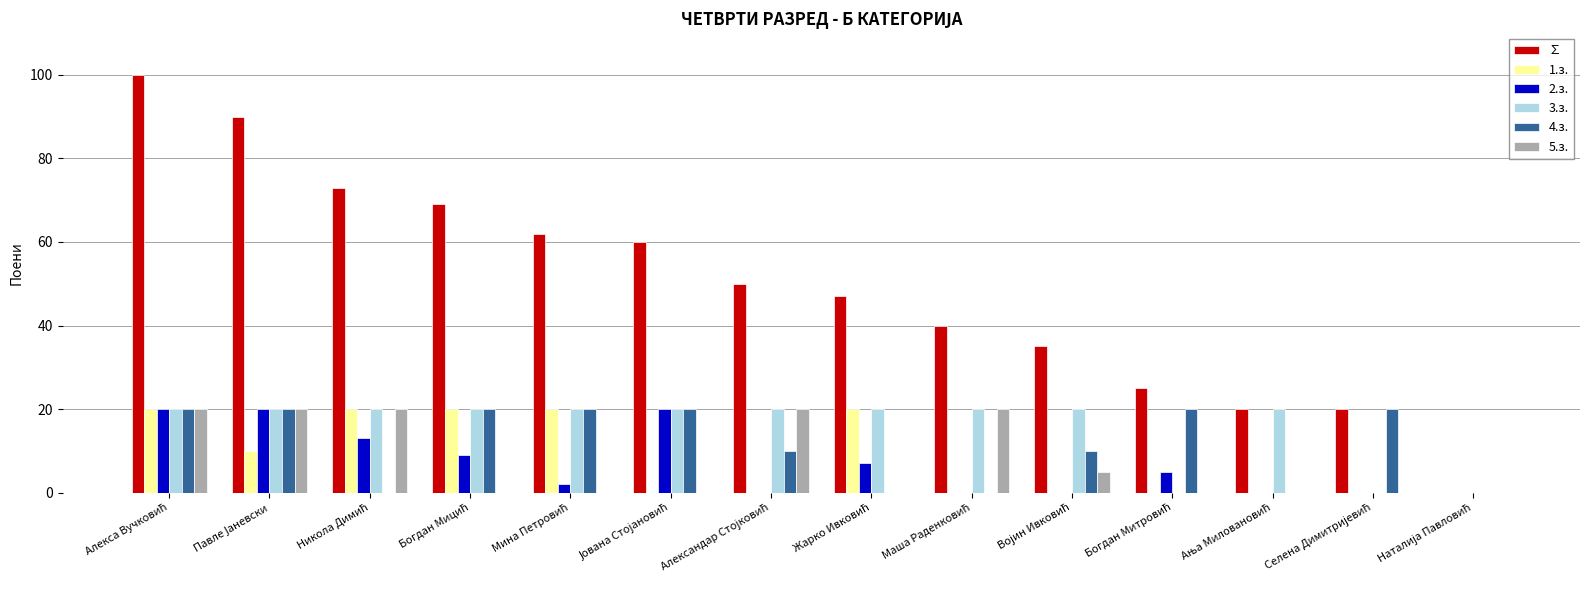

Between Богдан Мицић and Маша Раденковић, which is larger?

Богдан Мицић